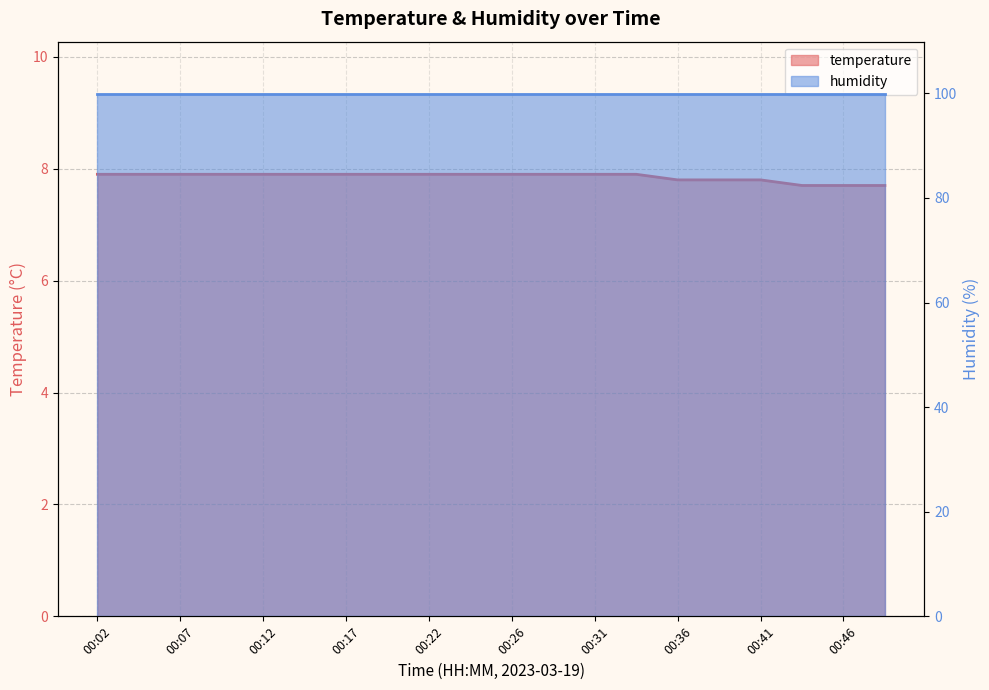

Count the values in the range 7 to 8.

20